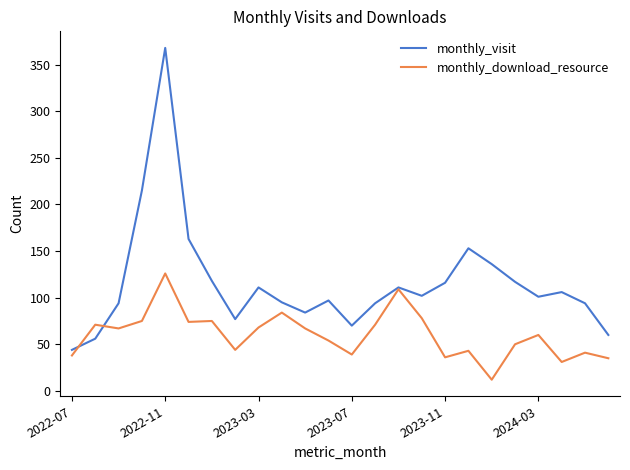

How many interior local peaks does the monthly_visit series have?

6